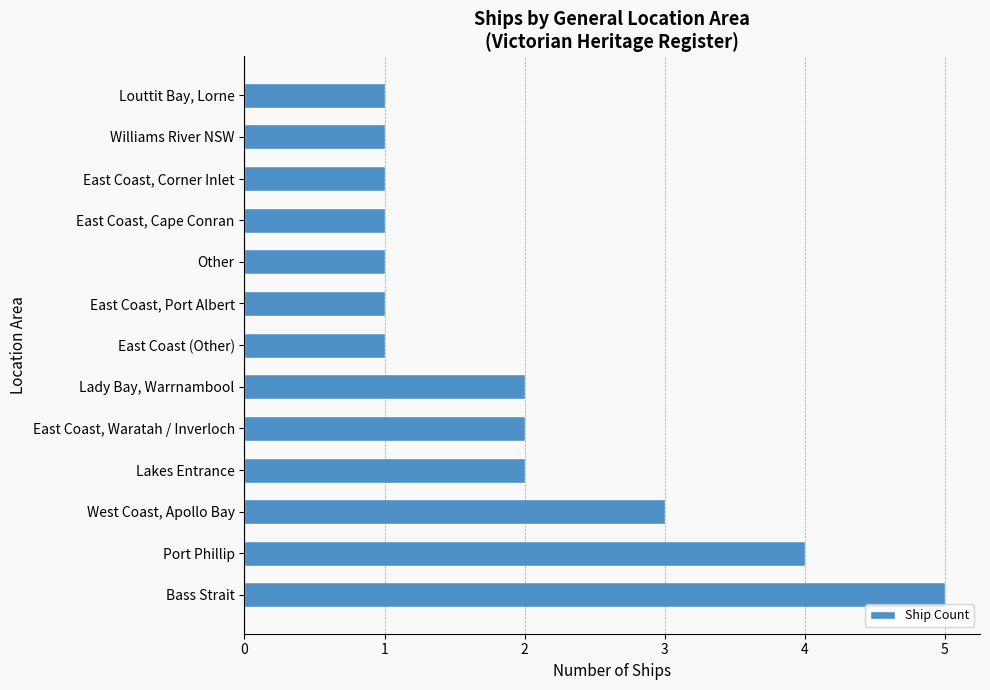

What is the difference between the maximum and second lowest values?

4